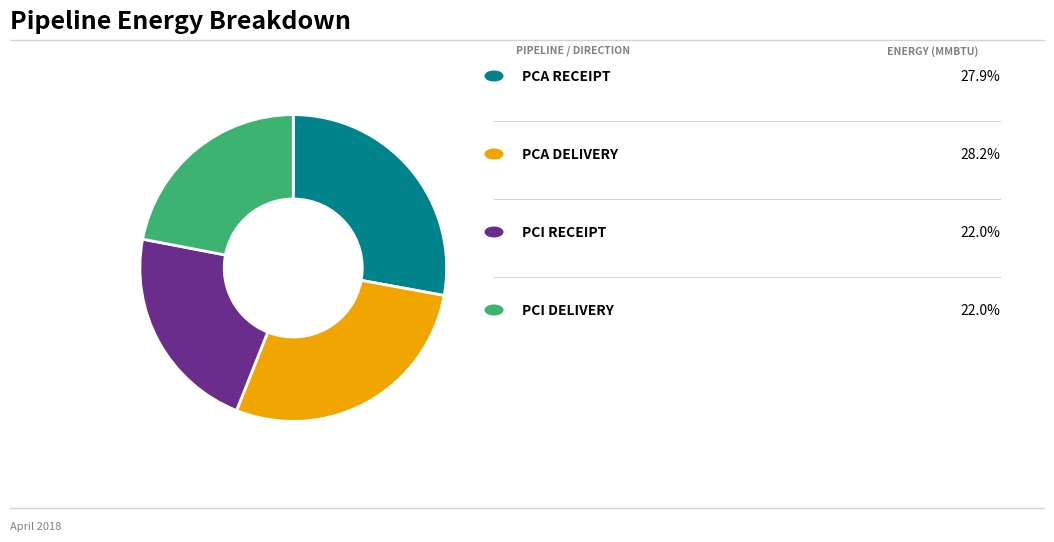

Is there a majority slice in this chart?

No